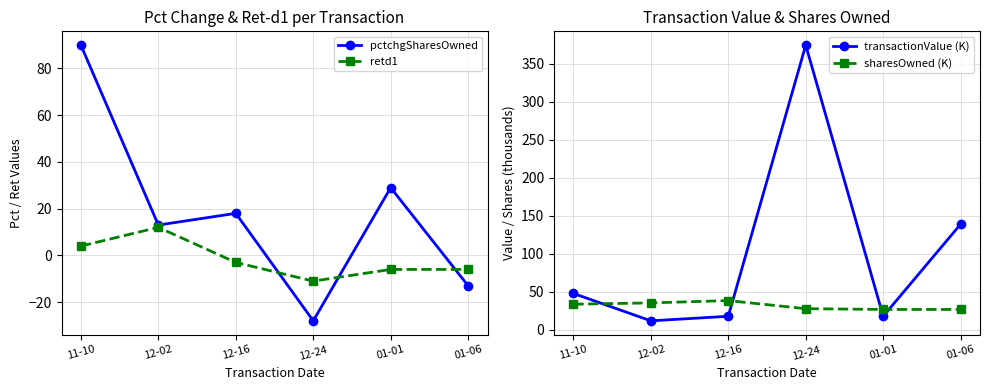

List the labels in order of pctchgSharesOwned value, smallest first.

12-24, 01-06, 12-02, 12-16, 01-01, 11-10